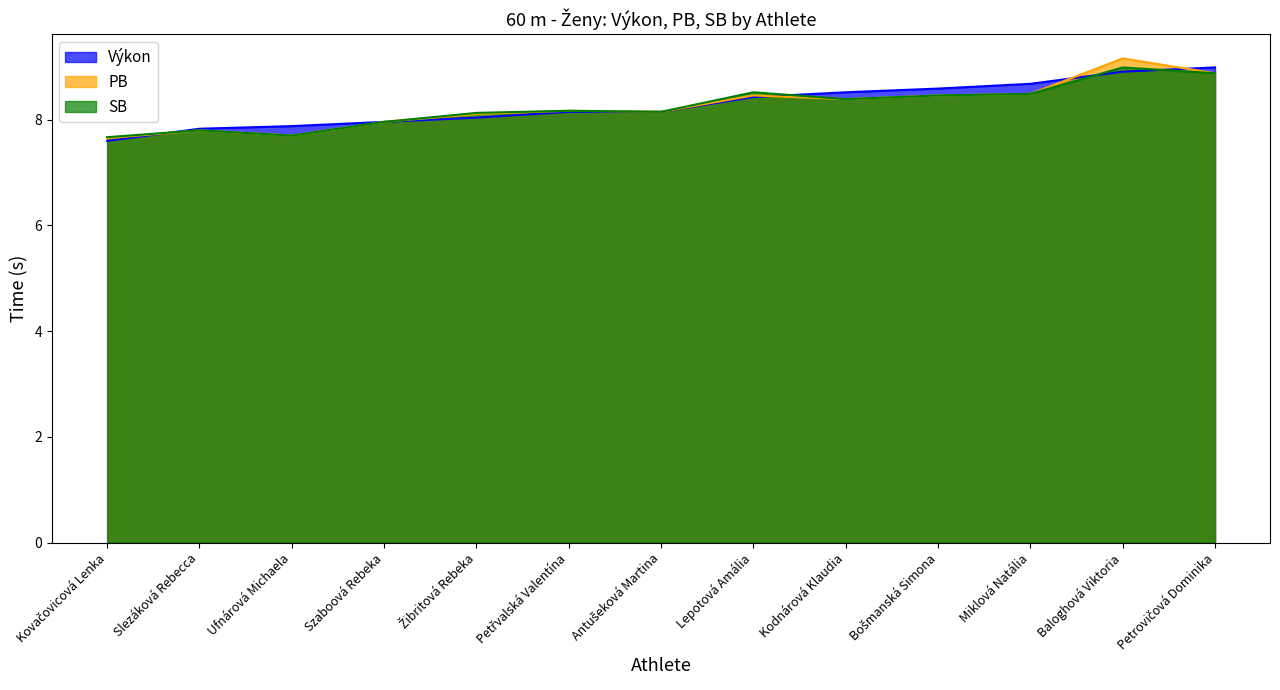

True or false: PB and SB cross at least once.

False